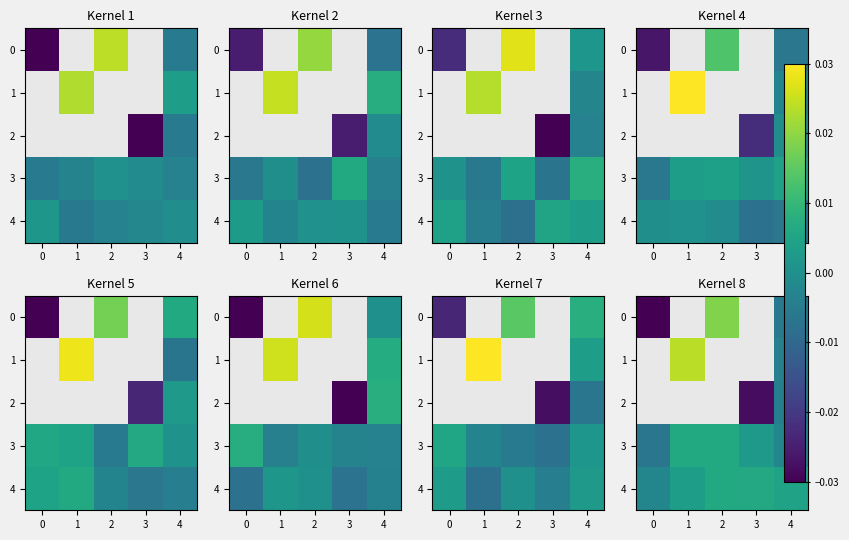

Is it true that 4 equals 0.0 at 1?

True